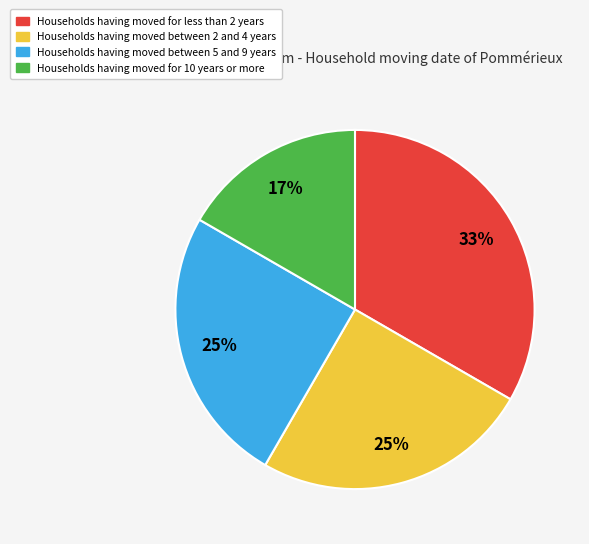

Does any single category account for the majority?

No